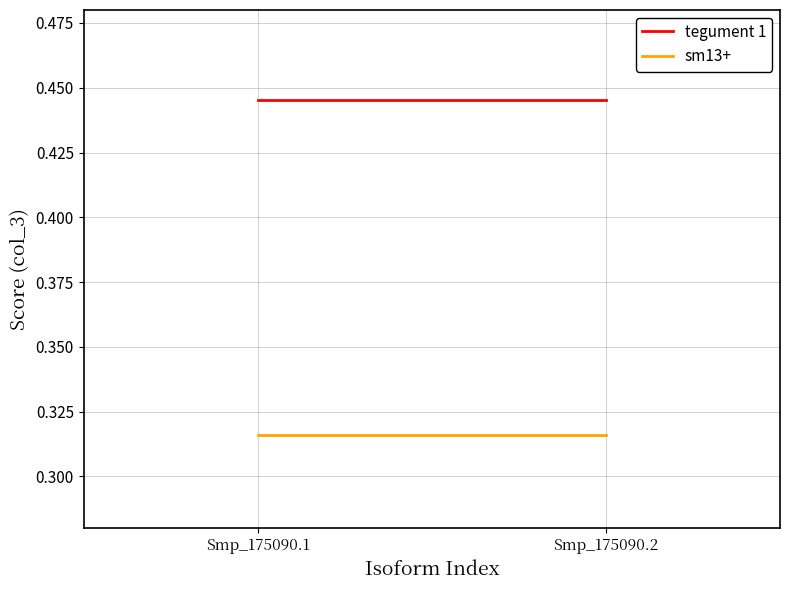

What is the minimum value for tegument 1?

0.4